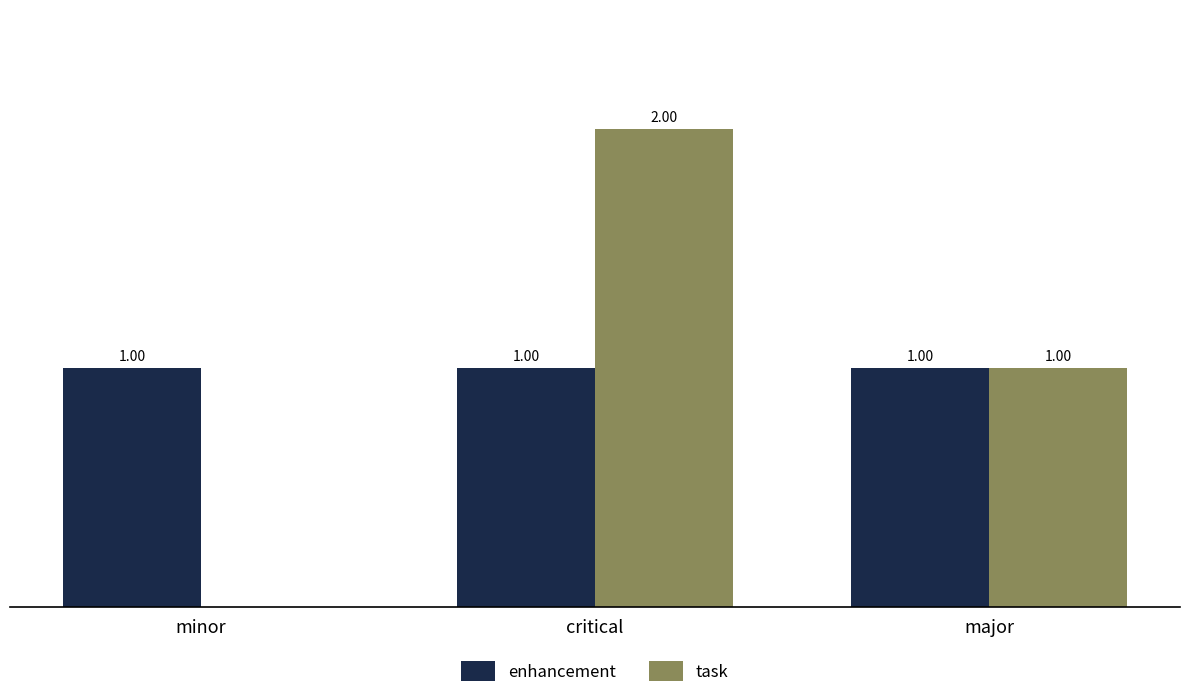

Is the value of enhancement at major greater than the value of task at critical?

No